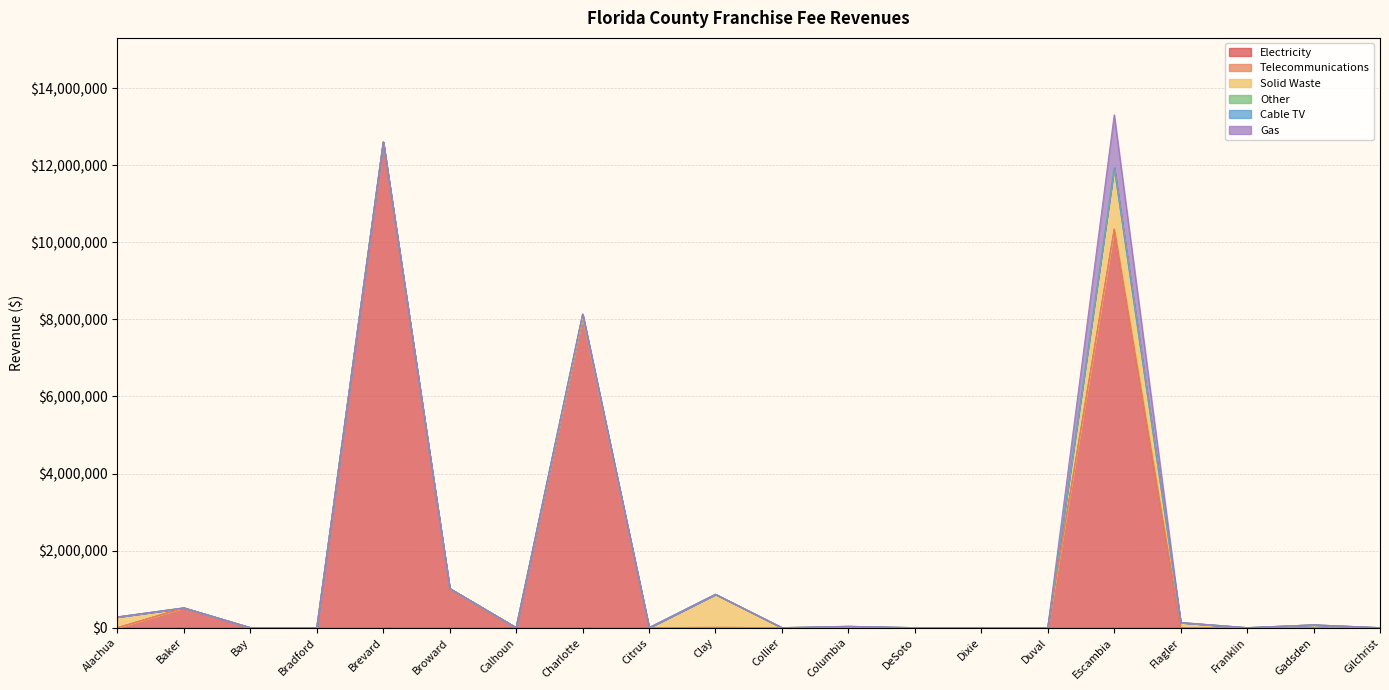

True or false: Electricity has a value of 6896961 at Flagler.

False